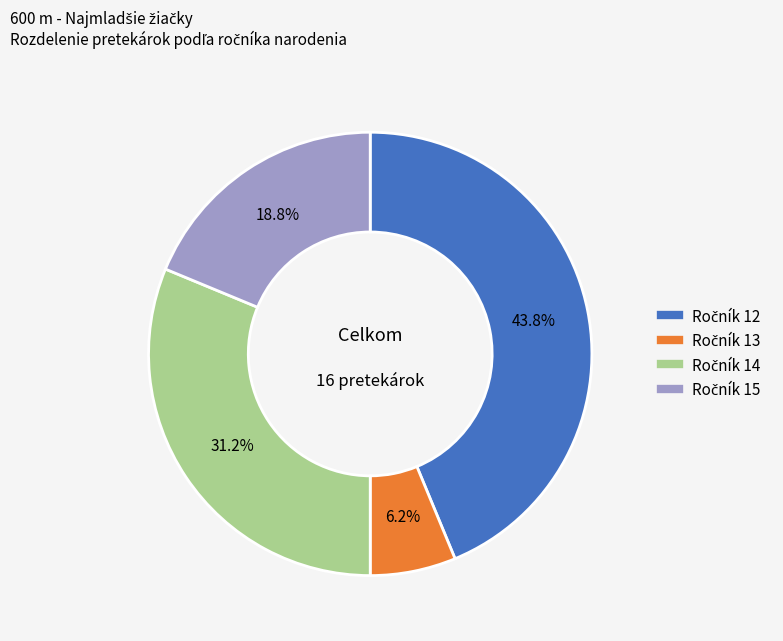

How many slices are in this pie chart?

4